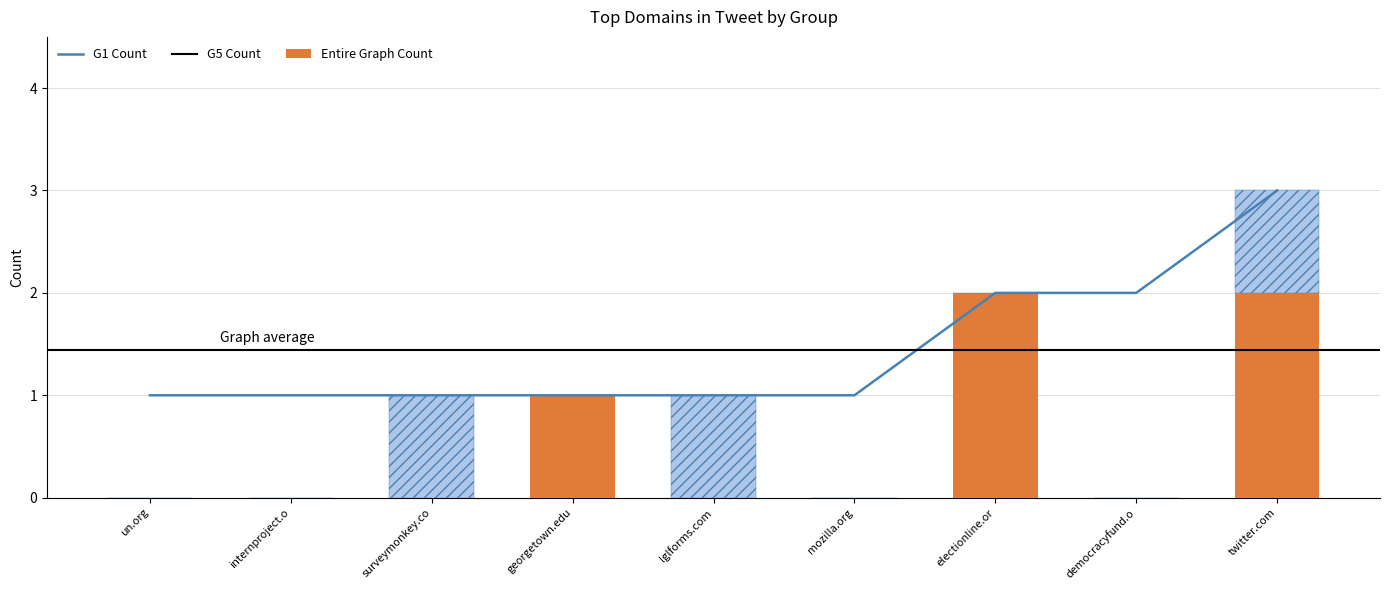

Rank the series by their average value, from lowest to highest.

G5 Count, G1 Count, Entire Graph Count